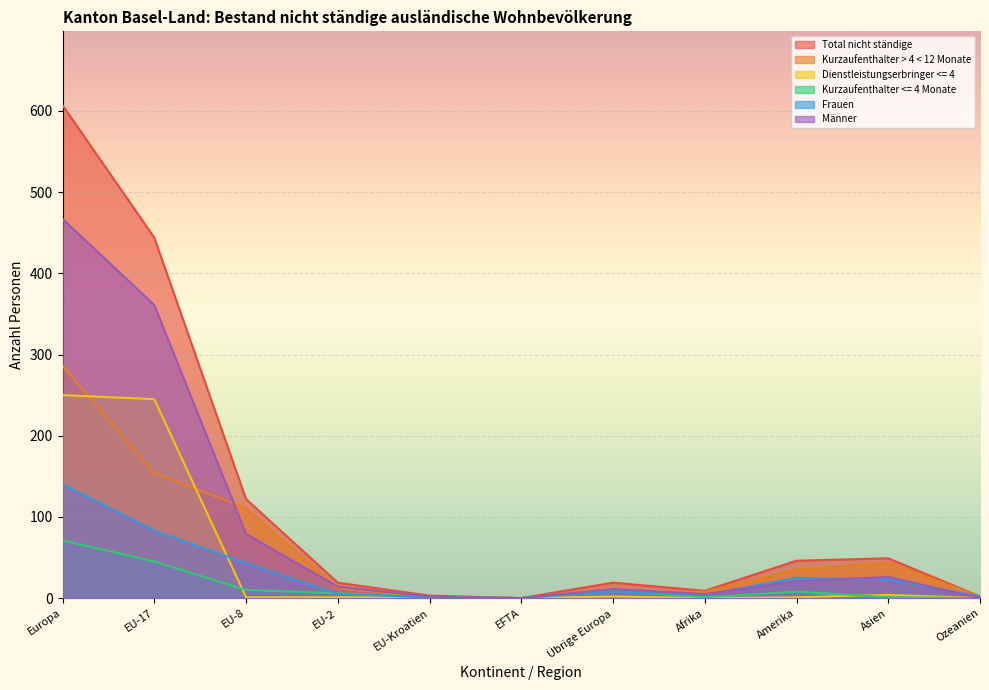

True or false: Total nicht ständige has a value of 172 at EU-8.

False